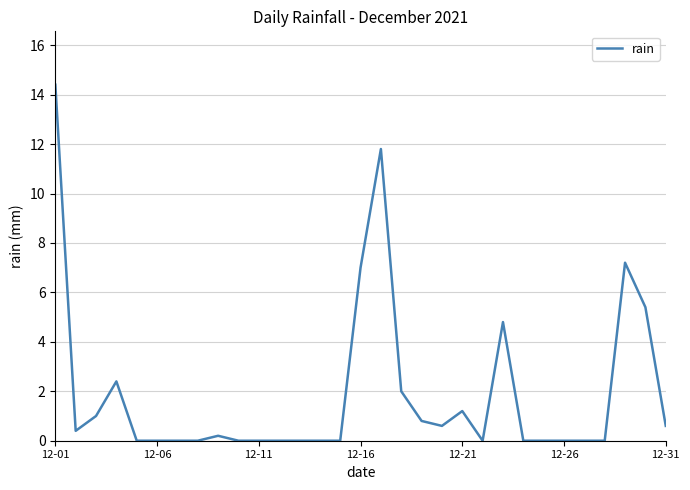

What is the greatest value displayed?

14.4